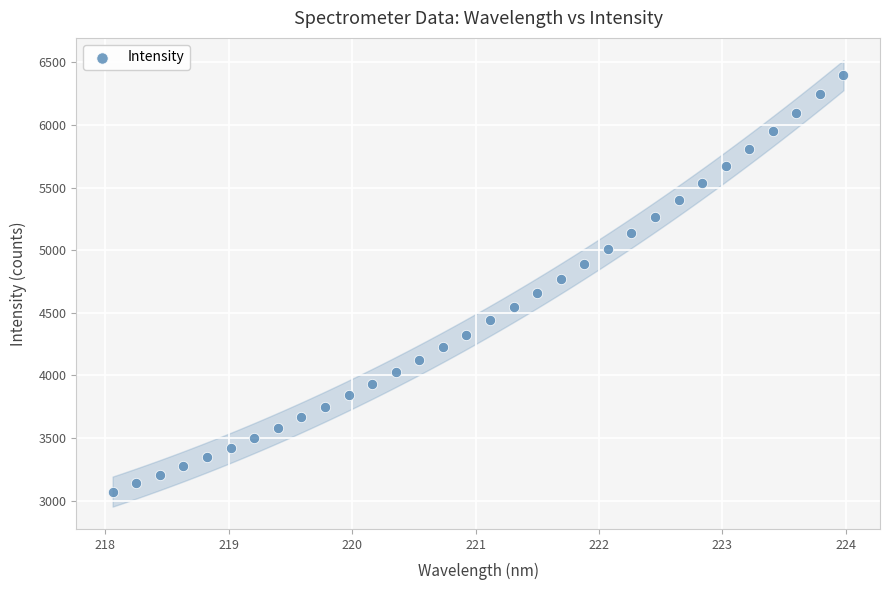

What is the range of X values (max minus min)?

5.9